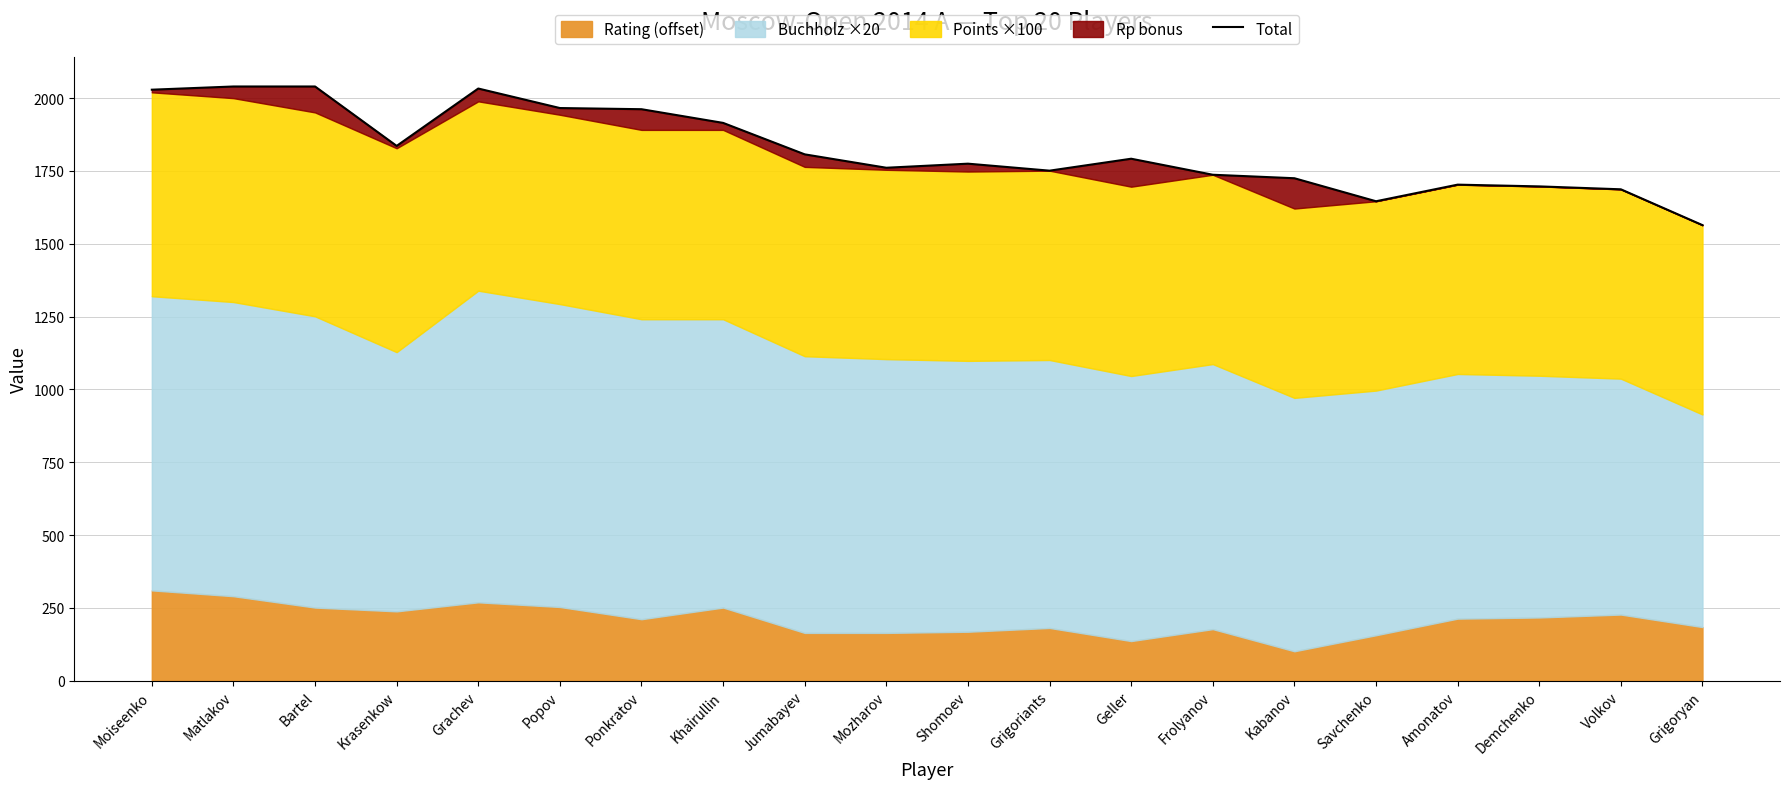

Reading right to left, extract all data points from this chart.

Grigoryan=1564	Volkov=1687	Demchenko=1697	Amonatov=1703	Savchenko=1646	Kabanov=1725	Frolyanov=1737	Geller=1792	Grigoriants=1751	Shomoev=1775	Mozharov=1761	Jumabayev=1807	Khairullin=1915	Ponkratov=1962	Popov=1966	Grachev=2033	Krasenkow=1836	Bartel=2040	Matlakov=2040	Moiseenko=2029